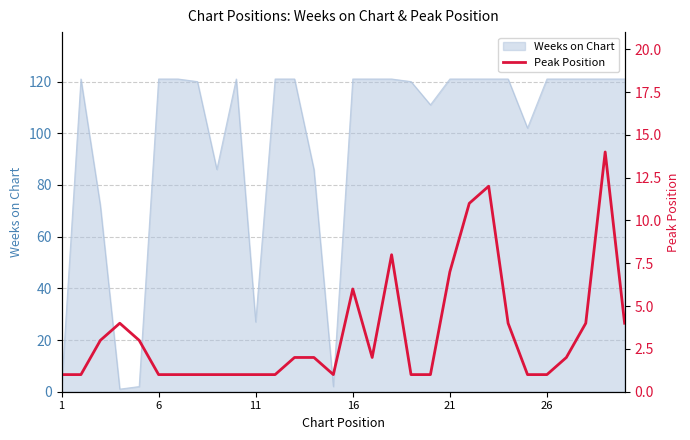

What is the highest value of the Weeks on Chart series?

121